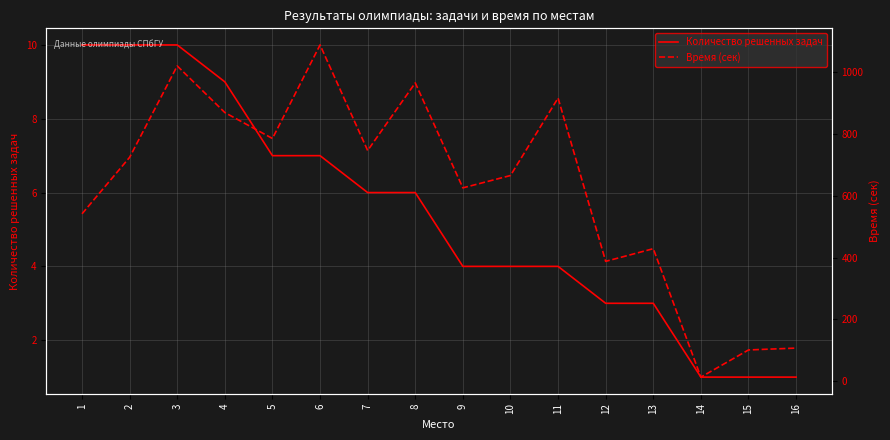

Rank the series by their maximum value, from highest to lowest.

Время (сек), Количество решенных задач